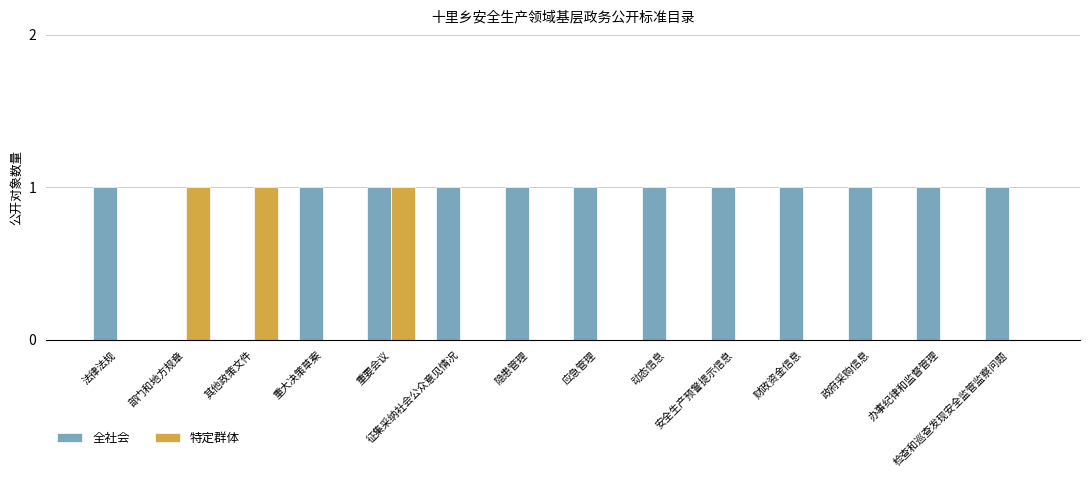

Which series has the largest total across all categories?

全社会